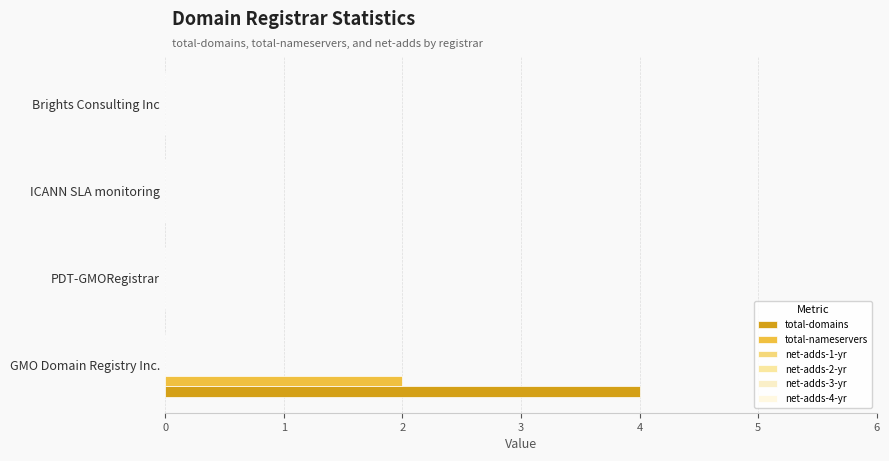

Which series has the largest total across all categories?

total-domains